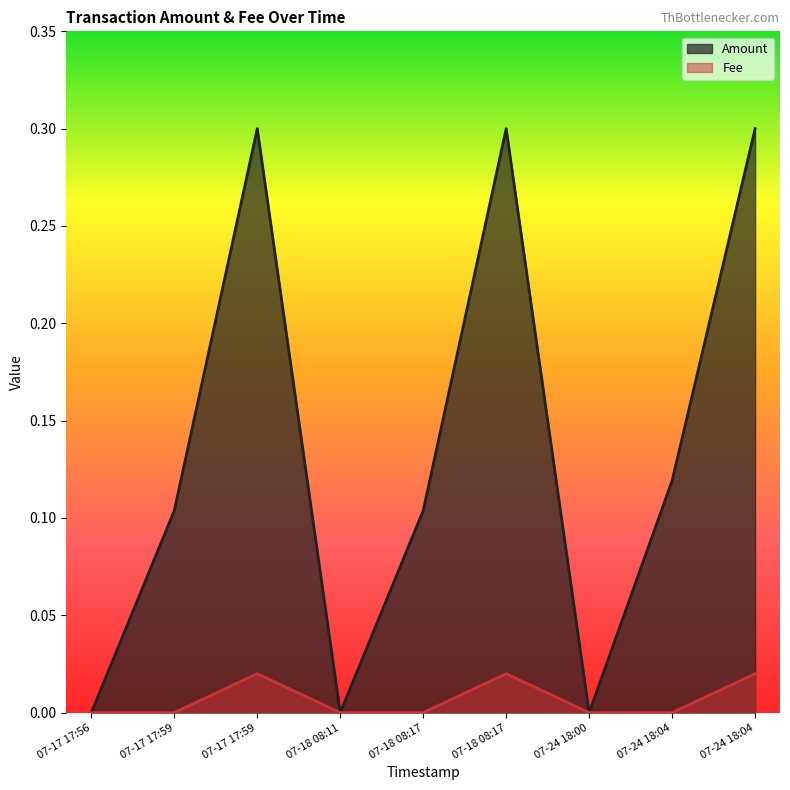

List the series in order of their overall mean, highest first.

Amount, Fee